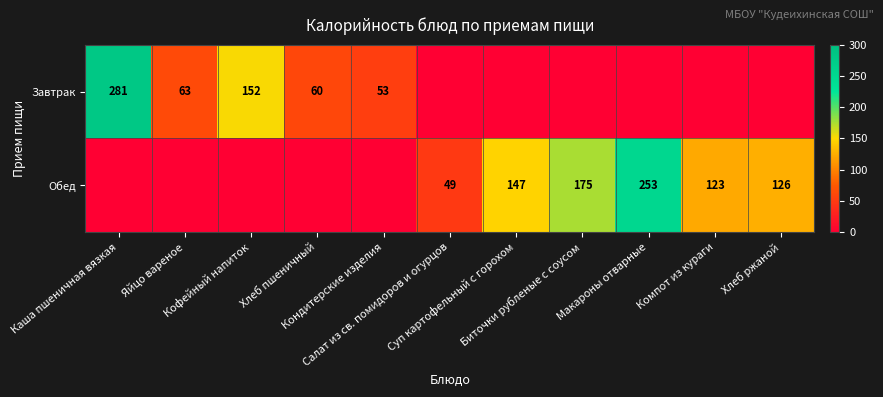

Which label corresponds to the smallest value in the chart?

Салат из св. помидоров и огурцов